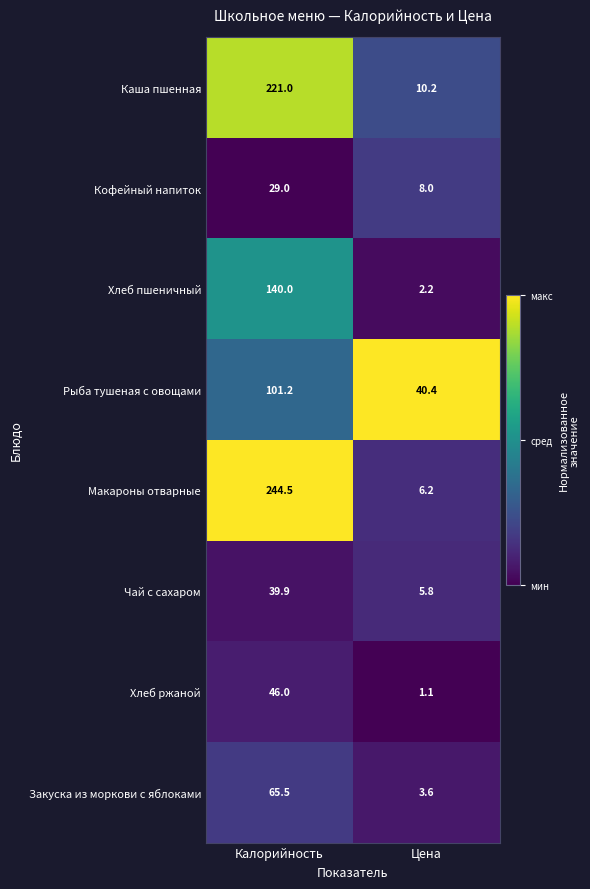

Between Калорийность and Цена, which series saw the biggest shift?

Макароны отварные